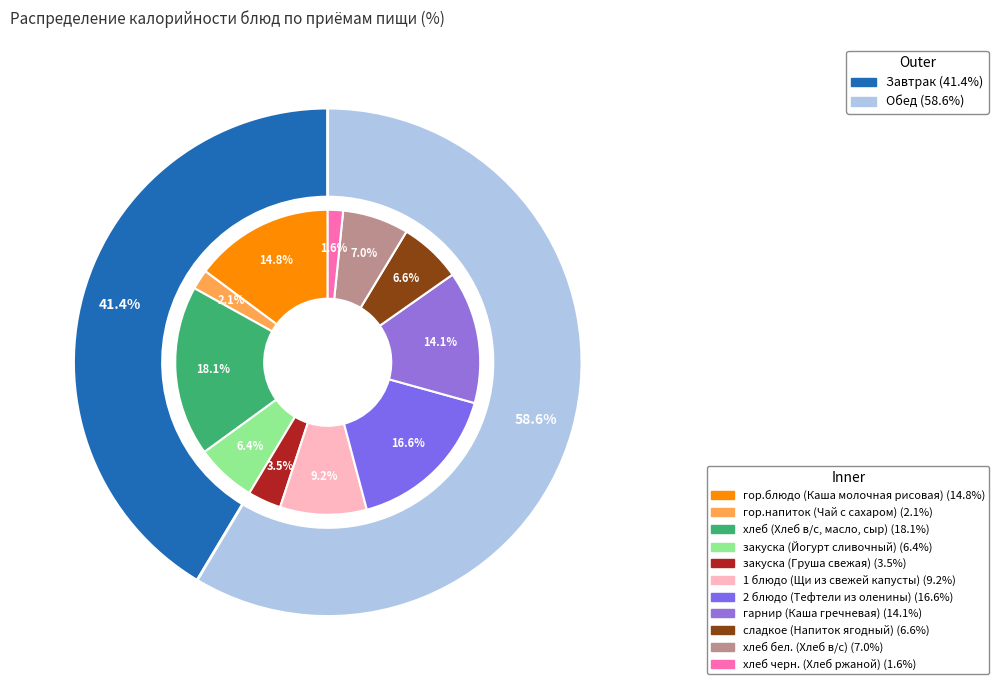

What is the ratio of the value at закуска (Йогурт сливочный) to the value at гарнир (Каша гречневая)?

0.5